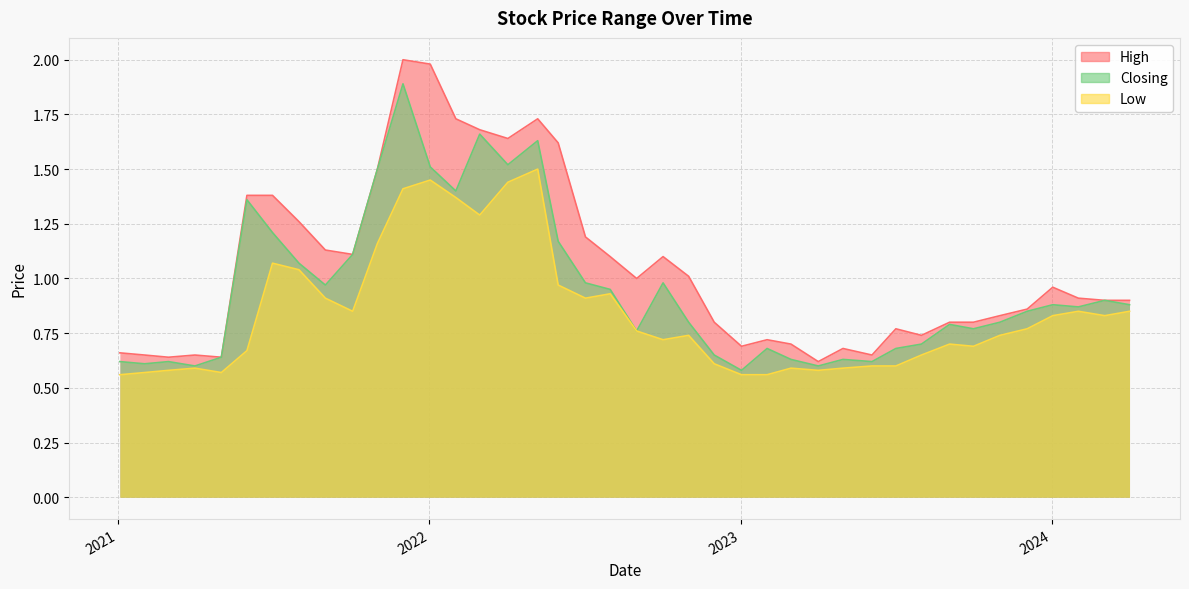

What is the spread (max minus min) of values at 01/02/2023?

0.2